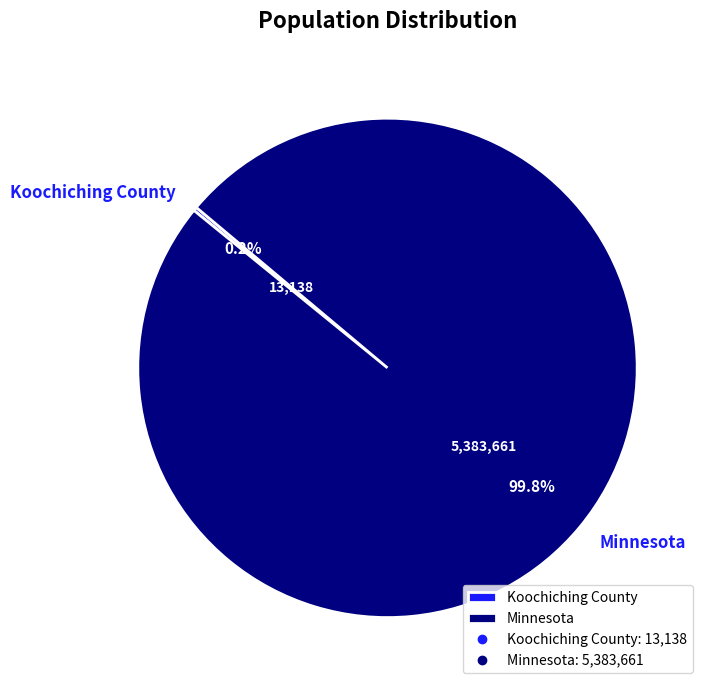

Which category accounts for the majority?

Minnesota